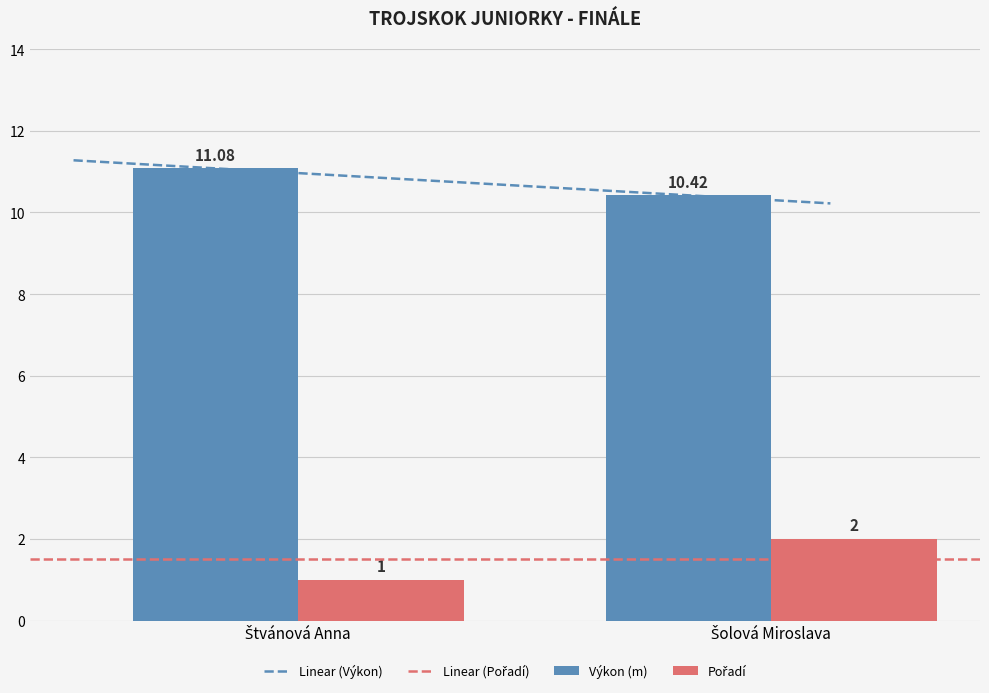

What is the label of the 1st bar from the right?

Šolová Miroslava